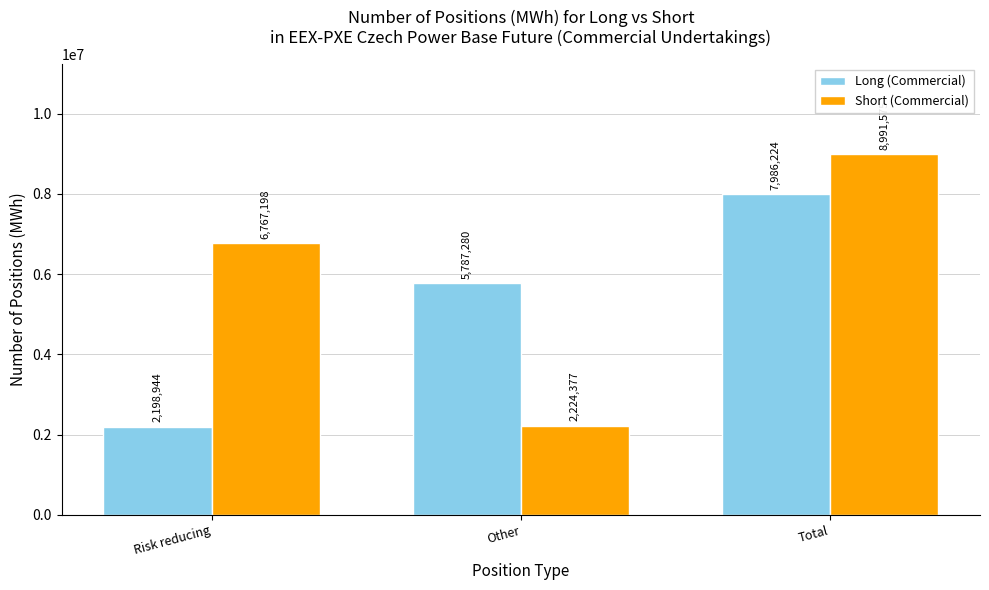

What is the sum of all Long (Commercial) values?

15972448